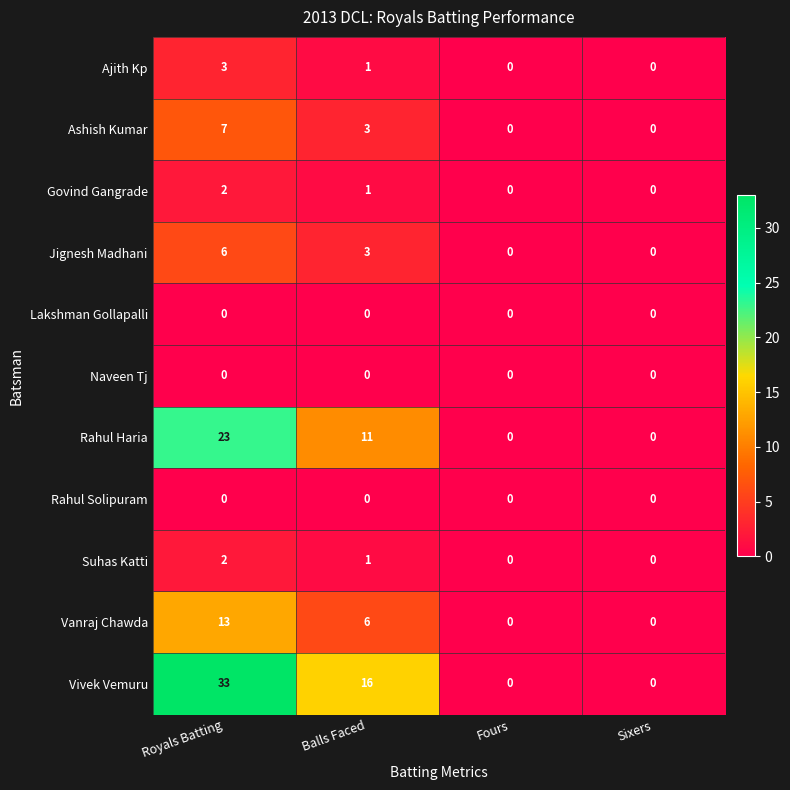

Count the number of data series in this chart.

11